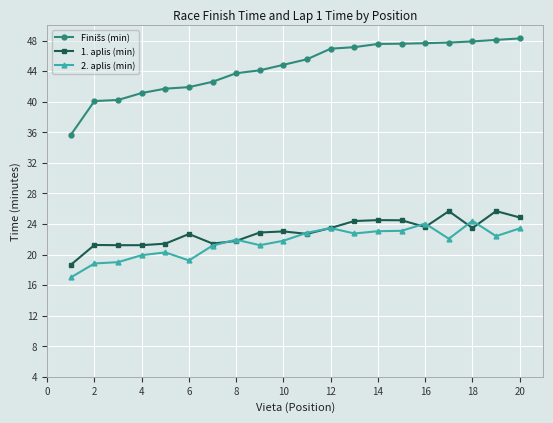

At how many categories does at least one series exceed 18?

20